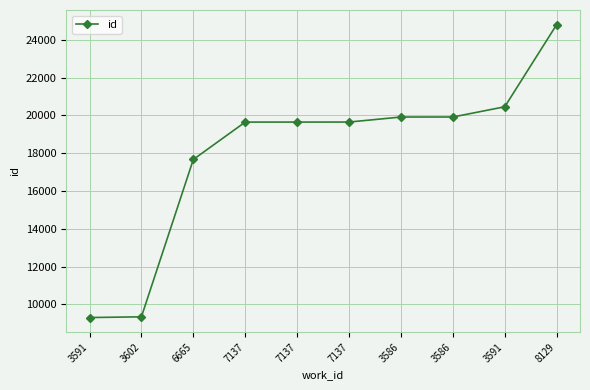

Reading right to left, transcribe all the data shown in this chart.

8129=24809	3591=20461	3586=19920	3586=19919	7137=19653	7137=19652	7137=19651	6665=17672	3602=9343	3591=9305